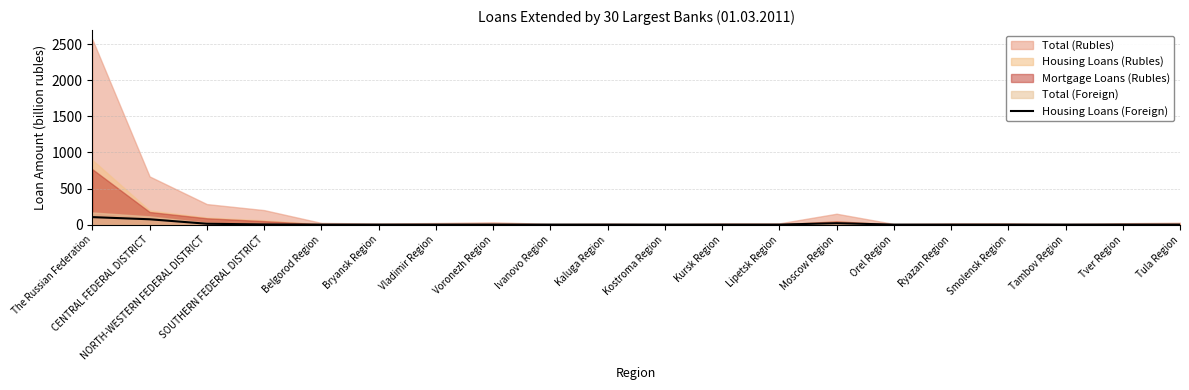

What is the difference between the values at Smolensk Region and CENTRAL FEDERAL DISTRICT?

73.9